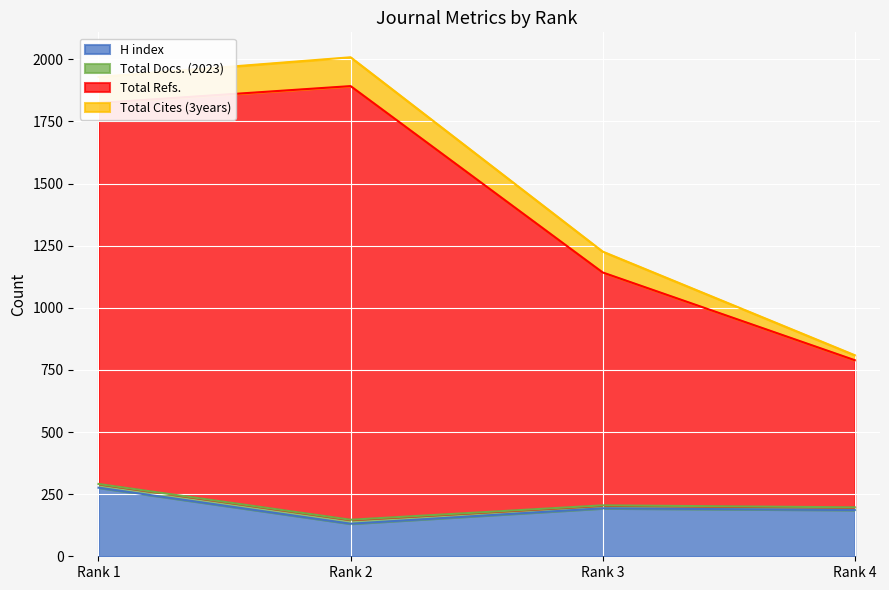

Which label corresponds to the largest value in the chart?

Rank 2